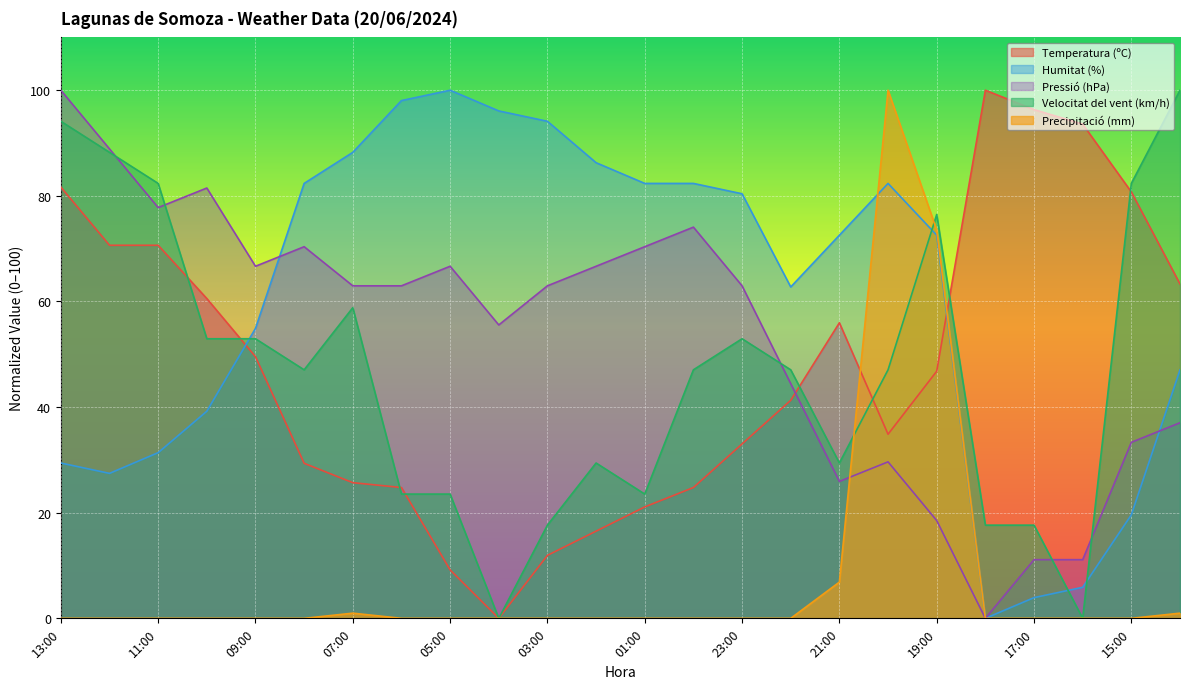

Which series has the largest total across all categories?

Humitat (%)